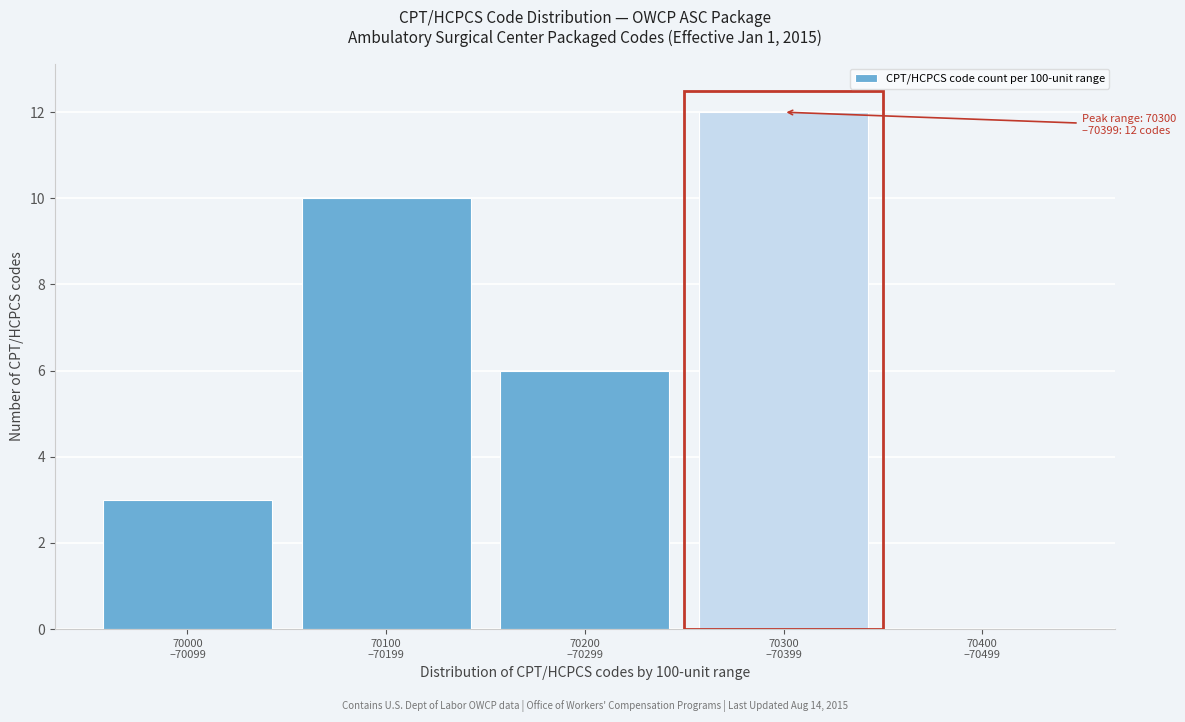

What is the greatest value displayed?

12